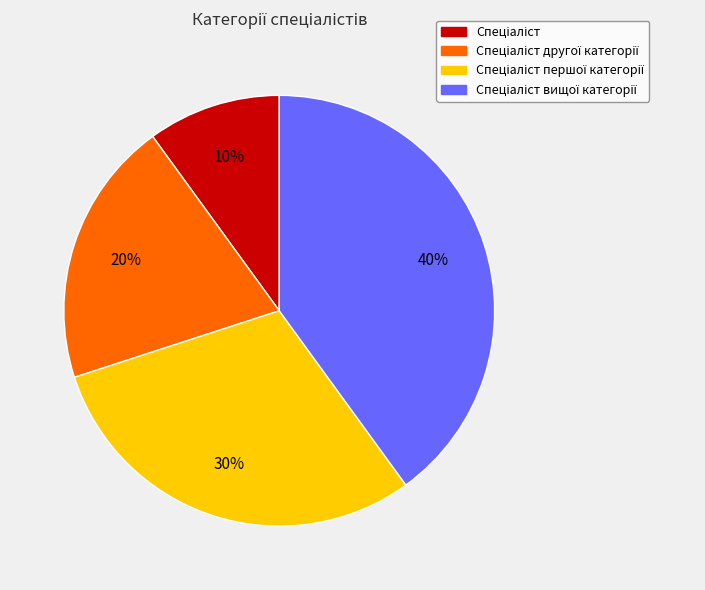

To the nearest percent, what is the average slice percentage?

25%